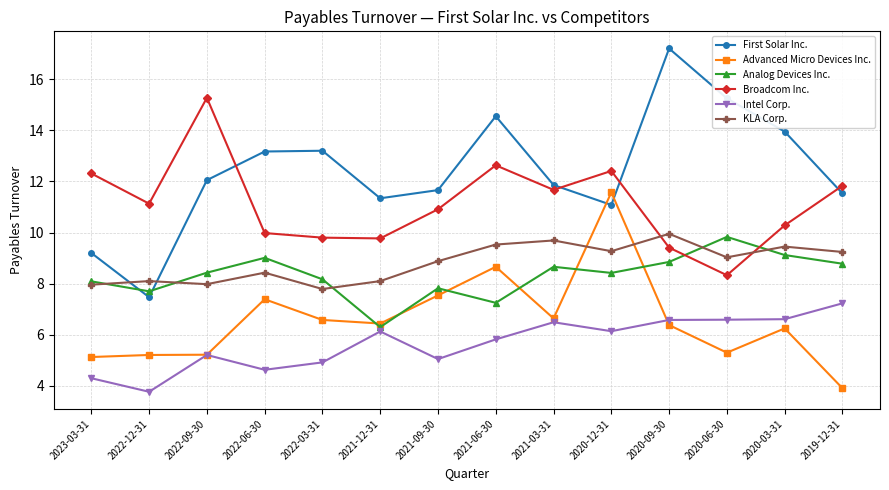

Read the Analog Devices Inc. value at 2022-03-31.

8.2